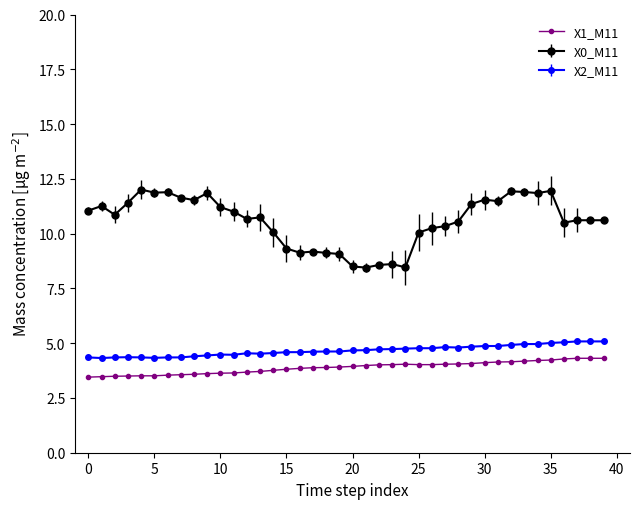

What is the value of the X0_M11 point at the 2nd from the left?

11.3